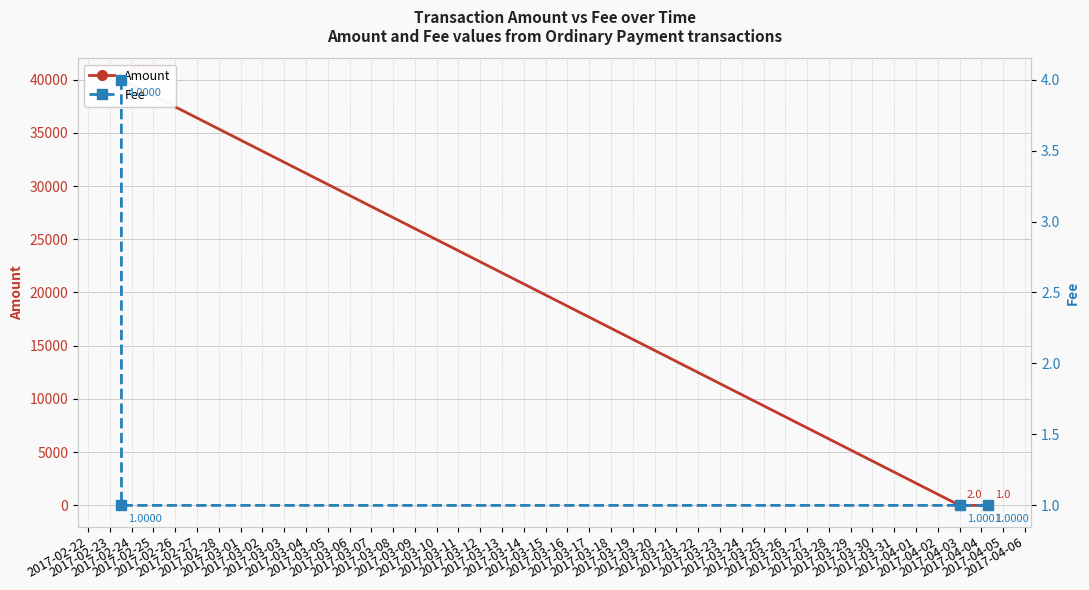

How many values in the Fee series exceed 1?

2